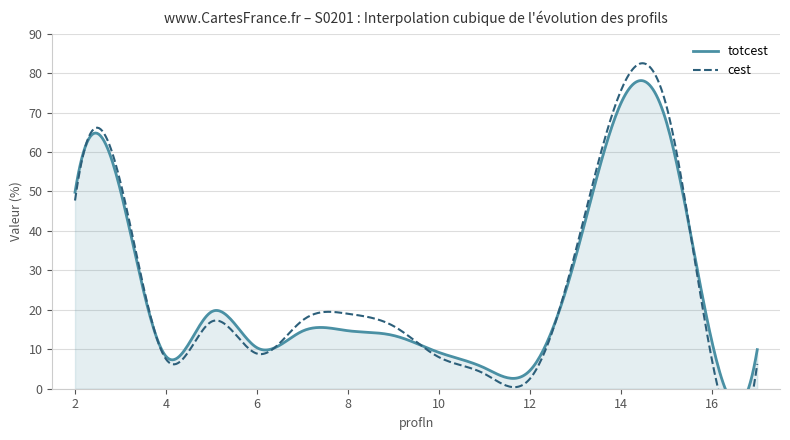

Rank the series by their maximum value, from highest to lowest.

cest, totcest